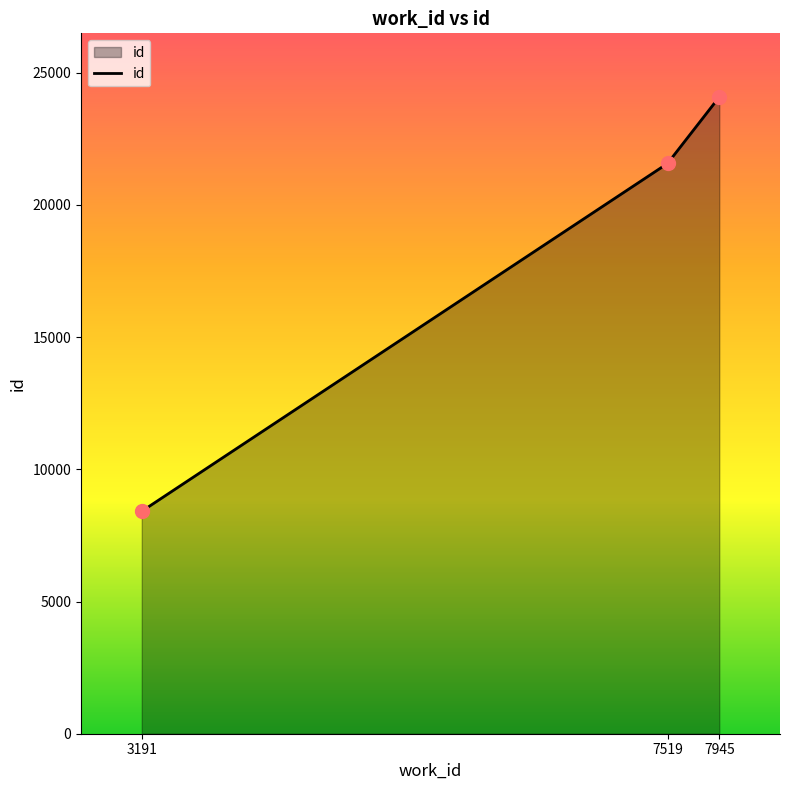

Which has a higher value, 7519 or 3191?

7519